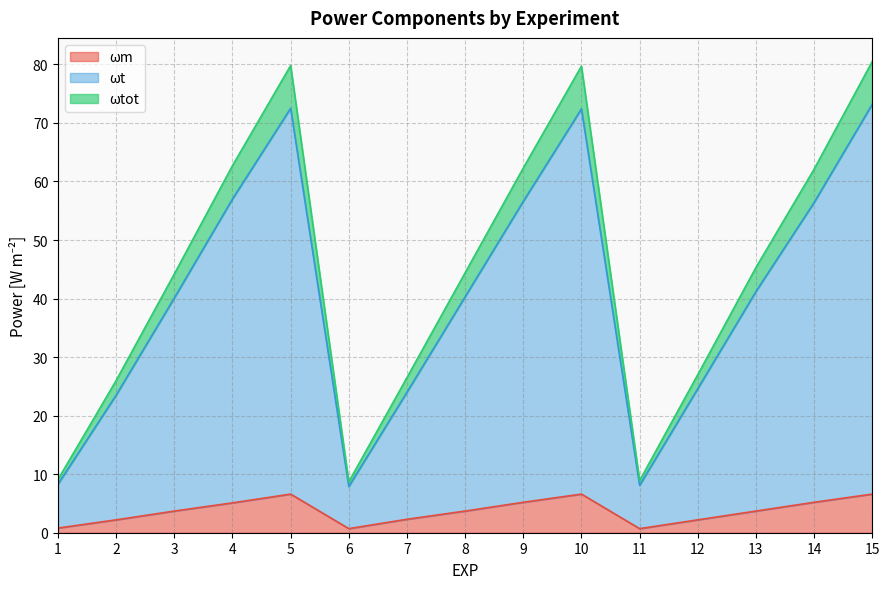

Which series has the widest spread of values?

ωtot